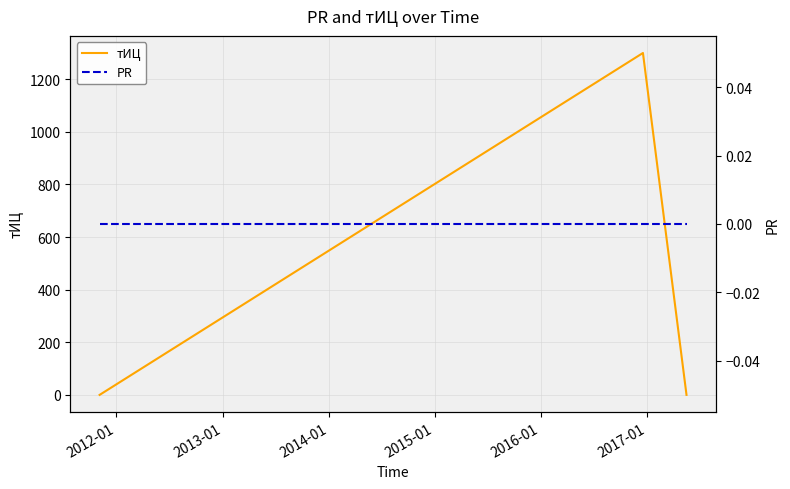

Which series has the widest spread of values?

тИЦ